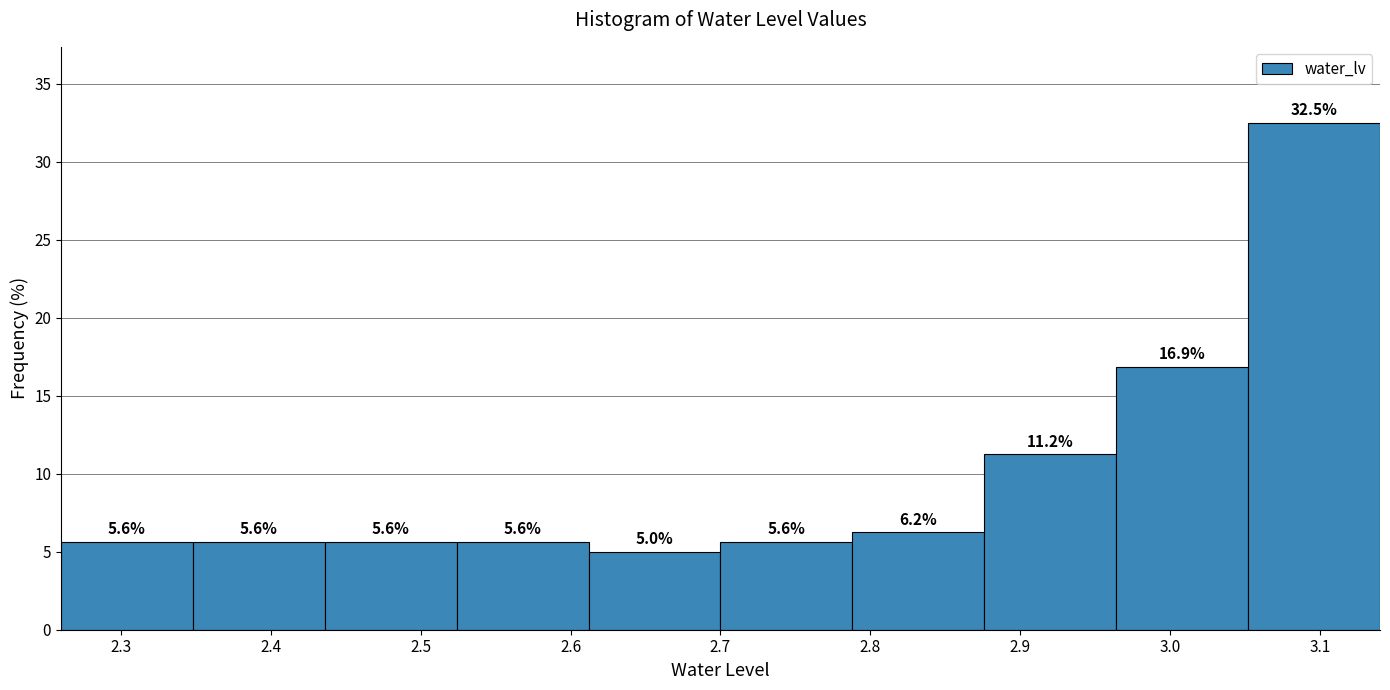

Reading left to right, transcribe this chart: for each bar, give the range it covers on the x-axis and its height. The bar edges are not printed on the chart, so give them approximately, as read against the axis.

2.260 to 2.348: 5.6
2.348 to 2.436: 5.6
2.436 to 2.524: 5.6
2.524 to 2.612: 5.6
2.612 to 2.700: 5.0
2.700 to 2.788: 5.6
2.788 to 2.876: 6.2
2.876 to 2.964: 11.2
2.964 to 3.052: 16.9
3.052 to 3.140: 32.5